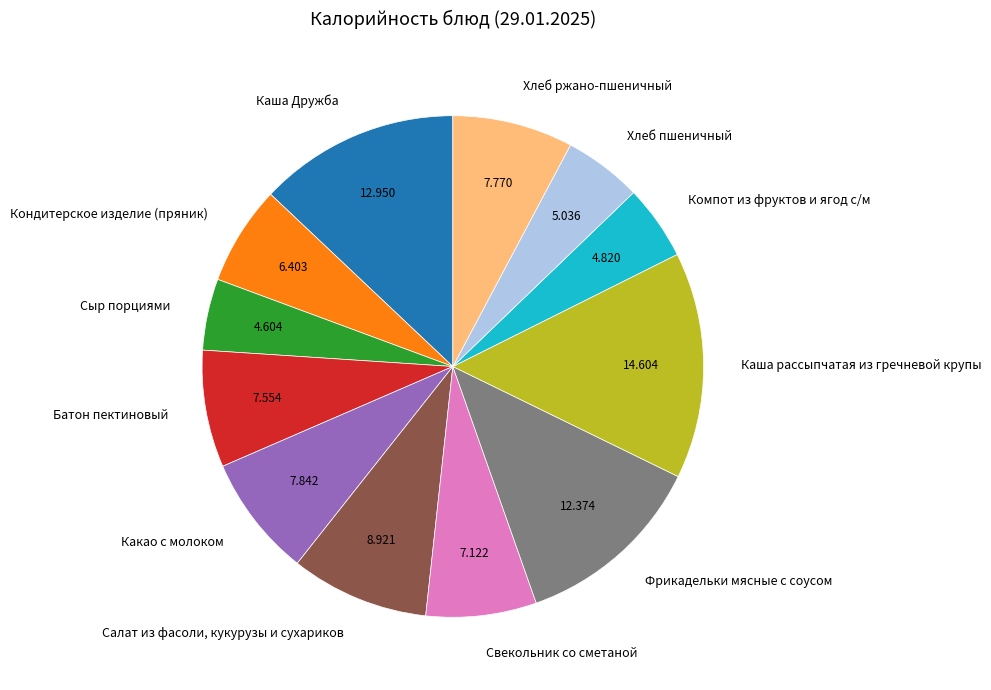

The Хлеб пшеничный slice represents 17% of the pie. True or false?

False